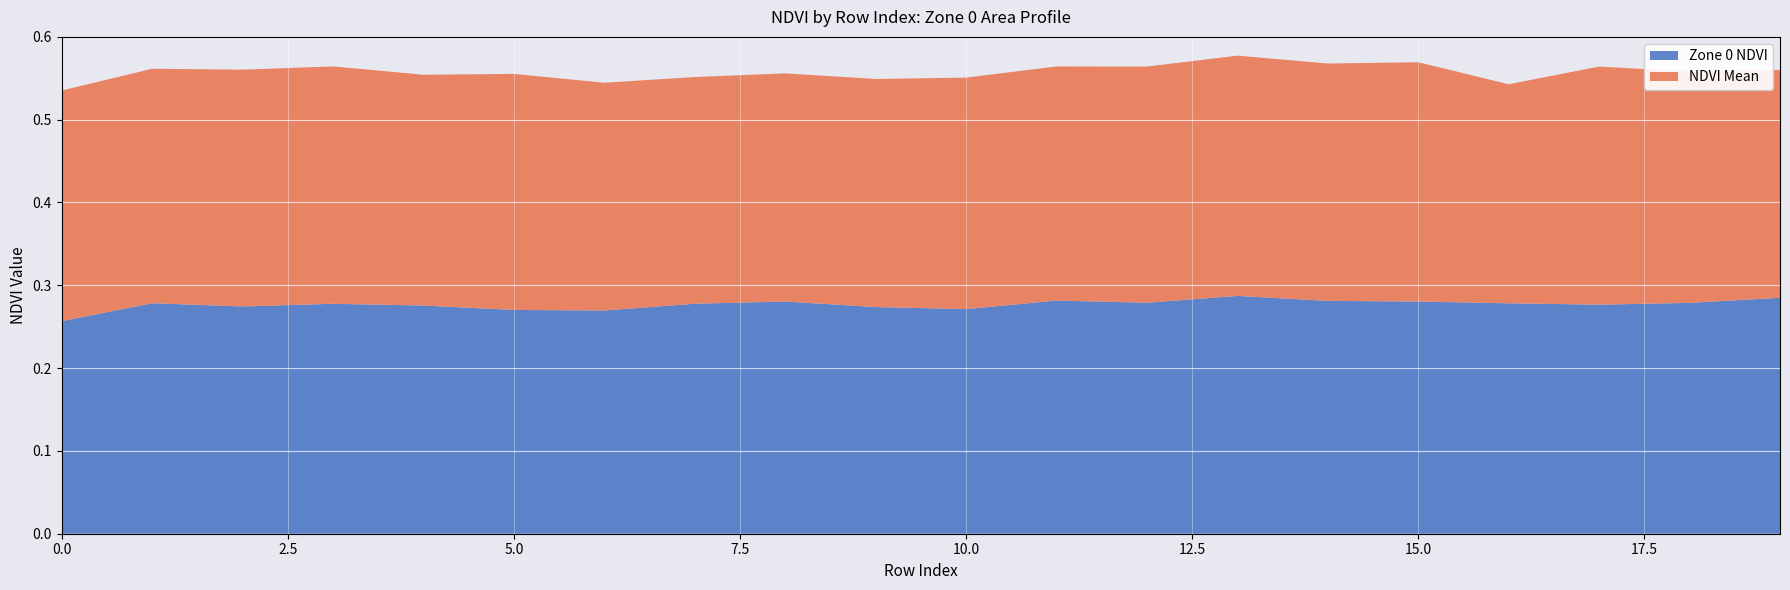

Reading right to left, list all the values displayed in this chart.

Zone 0 NDVI: 19=0.3	18=0.3	17=0.3	16=0.3	15=0.3	14=0.3	13=0.3	12=0.3	11=0.3	10=0.3	9=0.3	8=0.3	7=0.3	6=0.3	5=0.3	4=0.3	3=0.3	2=0.3	1=0.3	0=0.3
NDVI Mean: 19=0.3	18=0.3	17=0.3	16=0.3	15=0.3	14=0.3	13=0.3	12=0.3	11=0.3	10=0.3	9=0.3	8=0.3	7=0.3	6=0.3	5=0.3	4=0.3	3=0.3	2=0.3	1=0.3	0=0.3